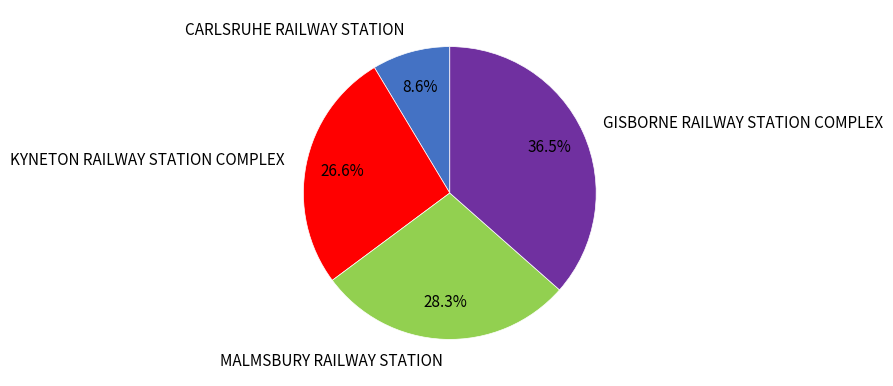

Do KYNETON RAILWAY STATION COMPLEX and CARLSRUHE RAILWAY STATION together represent more than half of the pie?

No